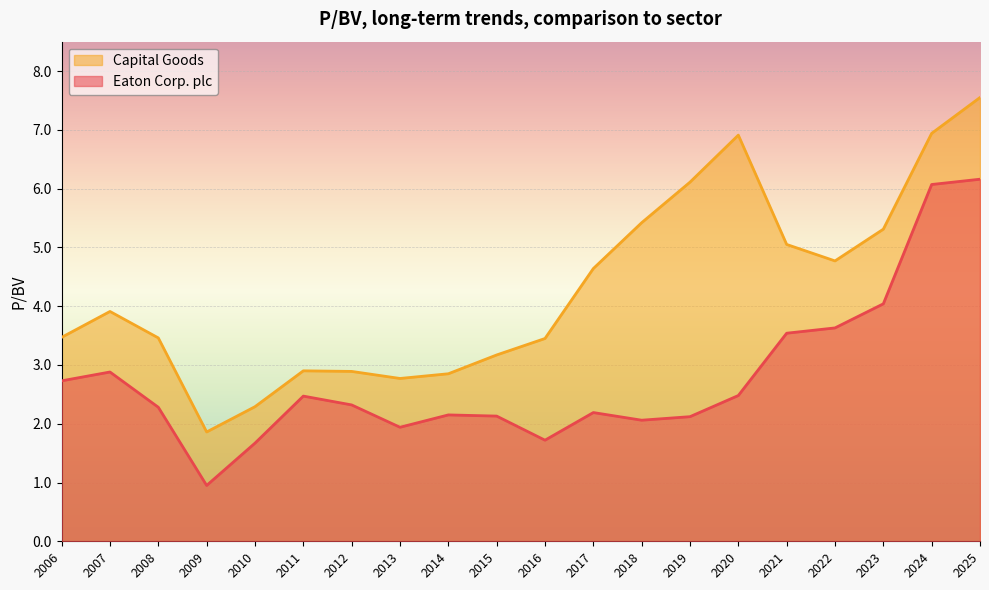

List the series in order of their peak value, lowest first.

Eaton Corp. plc, Capital Goods